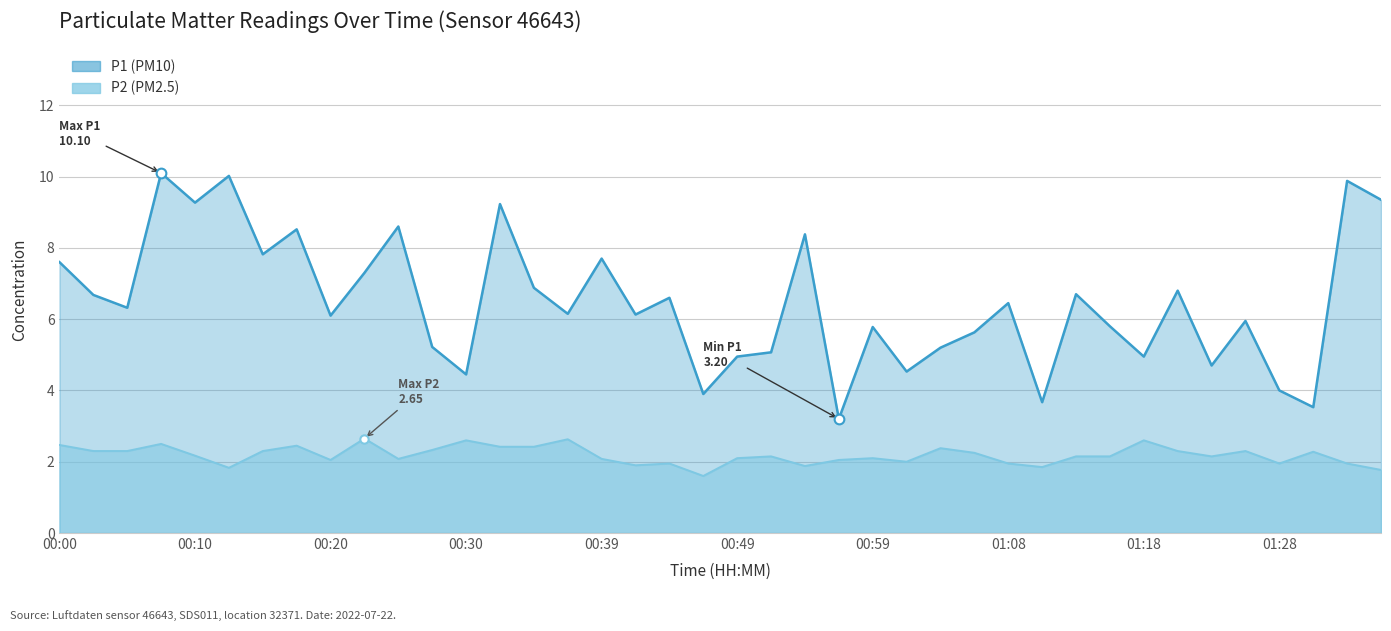

Reading right to left, extract all data points from this chart.

P1: 01:35=9.3	01:33=9.9	01:30=3.5	01:28=4.0	01:25=6.0	01:23=4.7	01:21=6.8	01:18=5.0	01:16=5.8	01:13=6.7	01:11=3.7	01:08=6.5	01:06=5.6	01:04=5.2	01:01=4.5	00:59=5.8	00:56=3.2	00:54=8.4	00:51=5.1	00:49=5.0	00:47=3.9	00:44=6.6	00:42=6.1	00:39=7.7	00:37=6.2	00:34=6.9	00:32=9.2	00:30=4.5	00:27=5.2	00:25=8.6	00:22=7.3	00:20=6.1	00:17=8.5	00:15=7.8	00:13=10.0	00:10=9.3	00:08=10.1	00:05=6.3	00:03=6.7	00:00=7.6
P2: 01:35=1.8	01:33=1.9	01:30=2.3	01:28=1.9	01:25=2.3	01:23=2.1	01:21=2.3	01:18=2.6	01:16=2.1	01:13=2.1	01:11=1.9	01:08=1.9	01:06=2.2	01:04=2.4	01:01=2.0	00:59=2.1	00:56=2.0	00:54=1.9	00:51=2.1	00:49=2.1	00:47=1.6	00:44=1.9	00:42=1.9	00:39=2.1	00:37=2.6	00:34=2.4	00:32=2.4	00:30=2.6	00:27=2.3	00:25=2.1	00:22=2.6	00:20=2.0	00:17=2.5	00:15=2.3	00:13=1.8	00:10=2.2	00:08=2.5	00:05=2.3	00:03=2.3	00:00=2.5